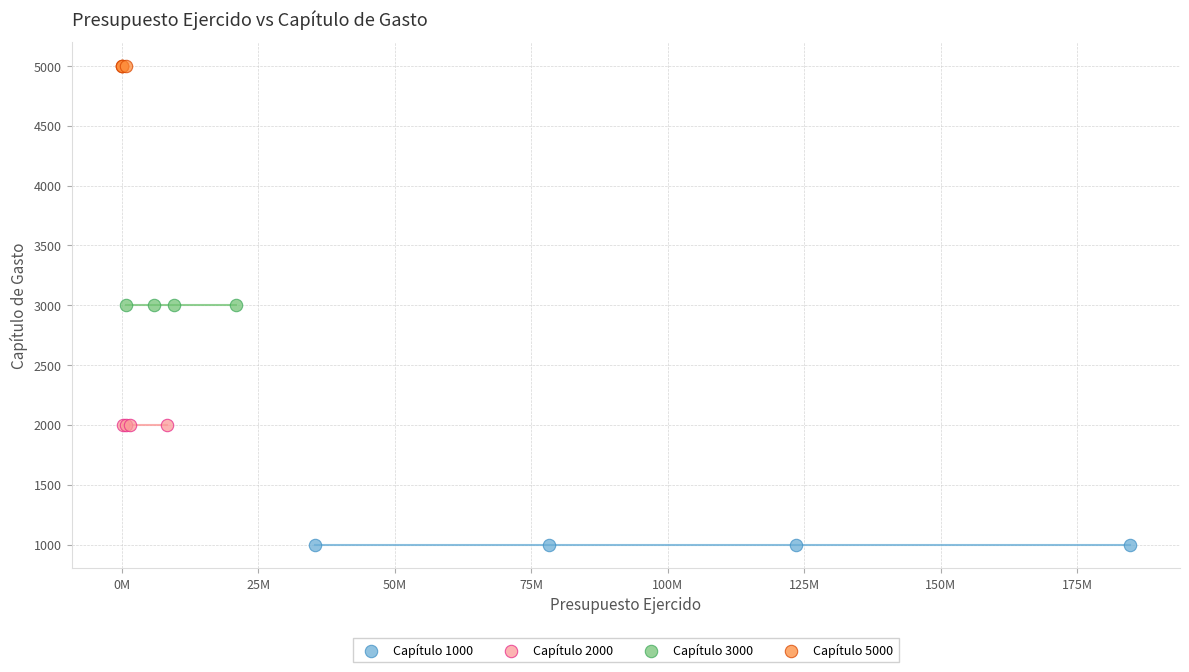

Which series contains the lowest Y value?

Capítulo 1000